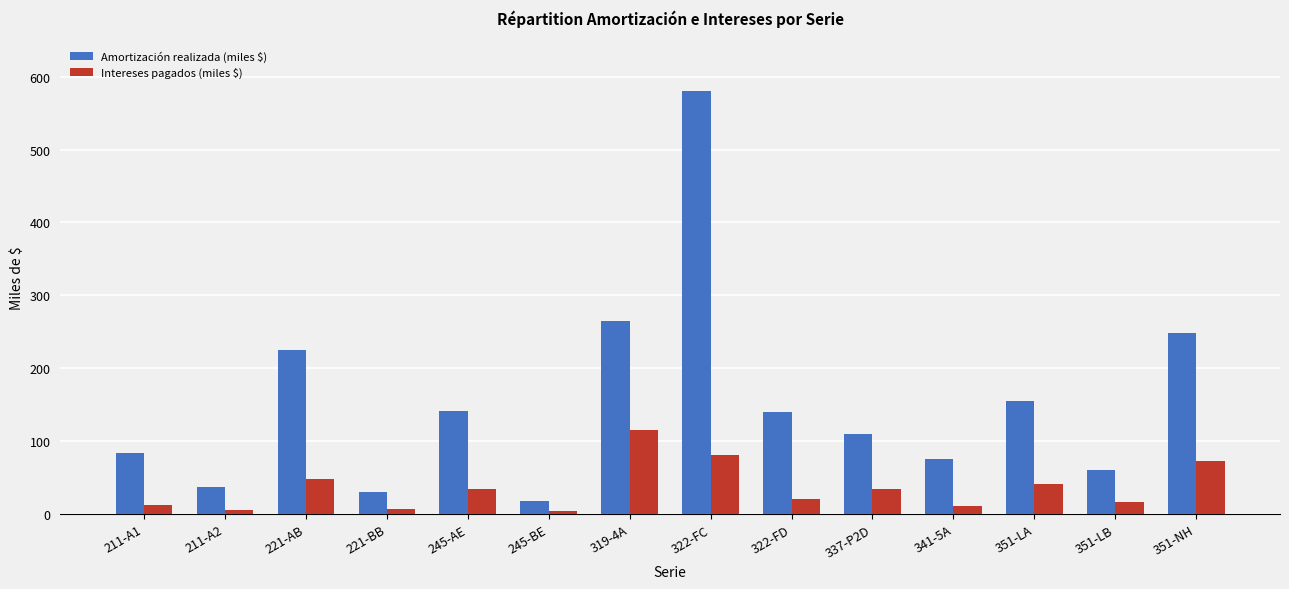

At which category is the sum across all series the highest?

322-FC